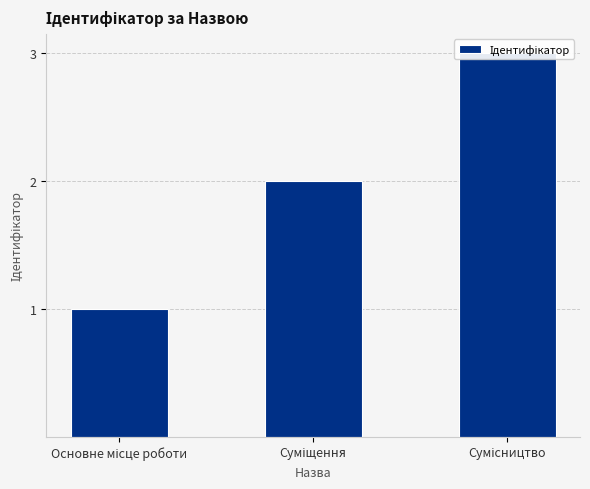

Are the bars grouped side by side (vs. stacked)?

No